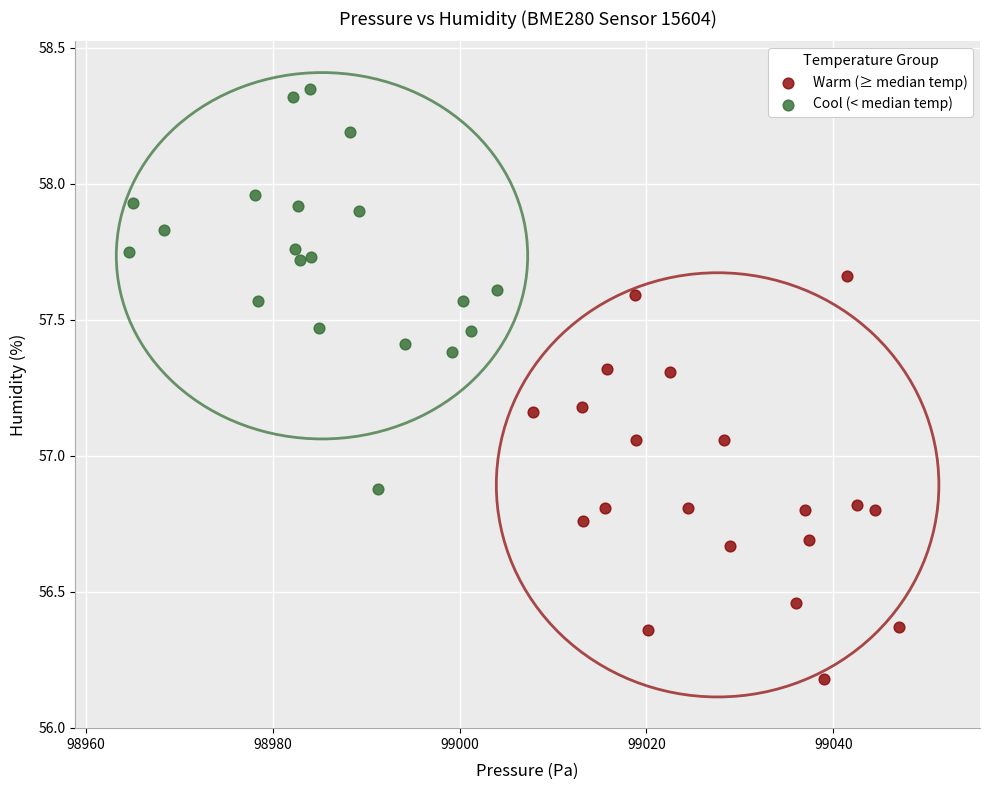

What are all the series names shown in the legend?

Warm (≥ median temp), Cool (< median temp)